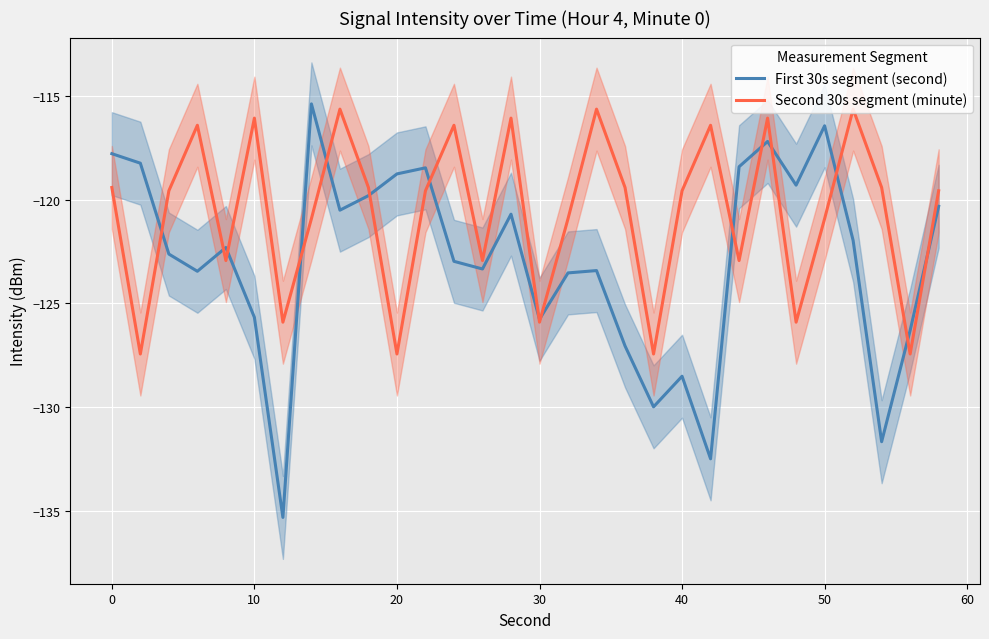

True or false: Second 30s segment (minute) and First 30s segment (second) intersect in this chart.

True